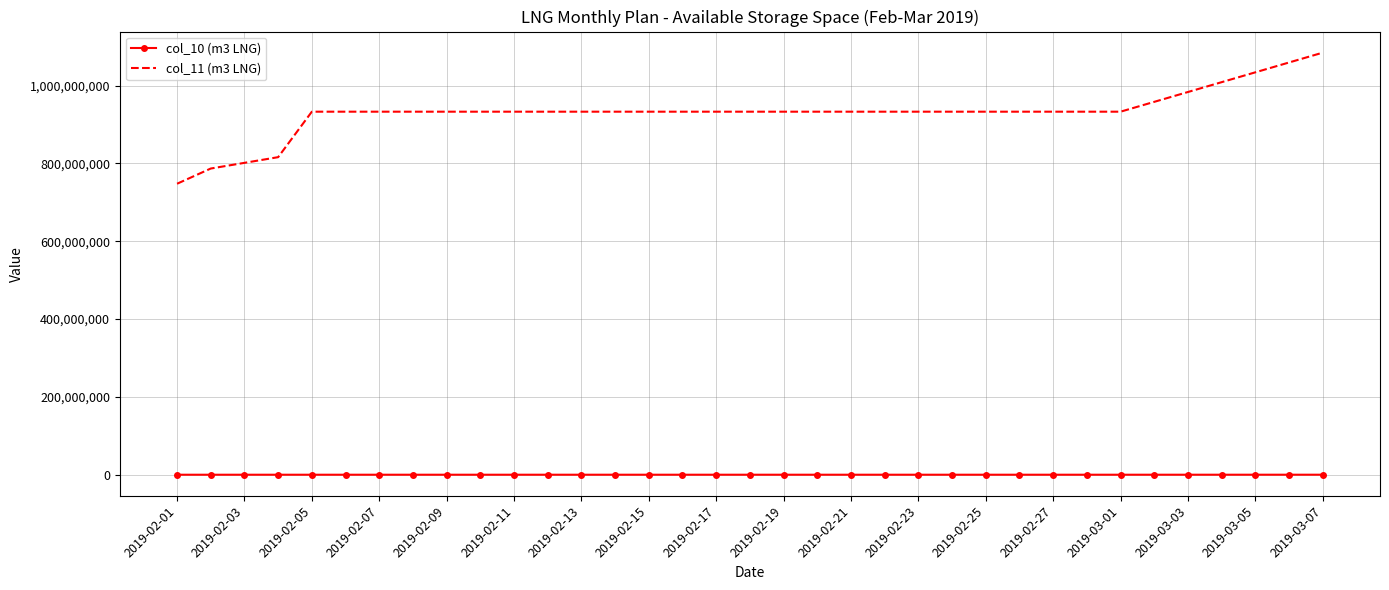

Which series has the largest total across all categories?

col_11 (m3 LNG)